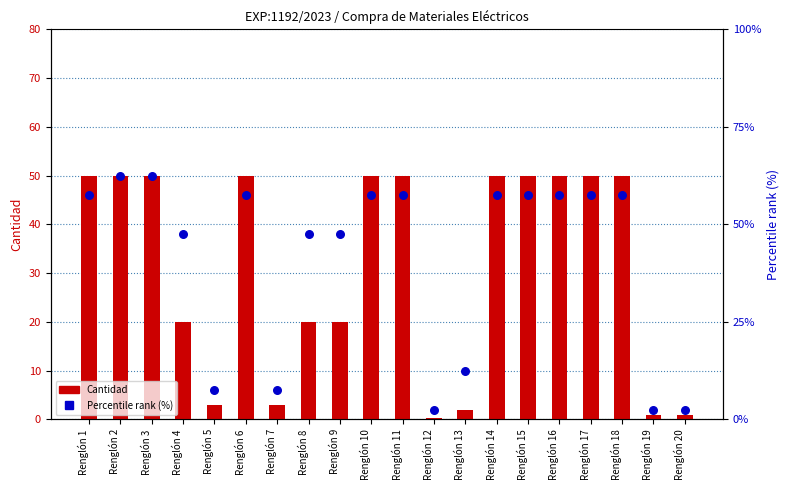

At how many categories does at least one series exceed 20?

14